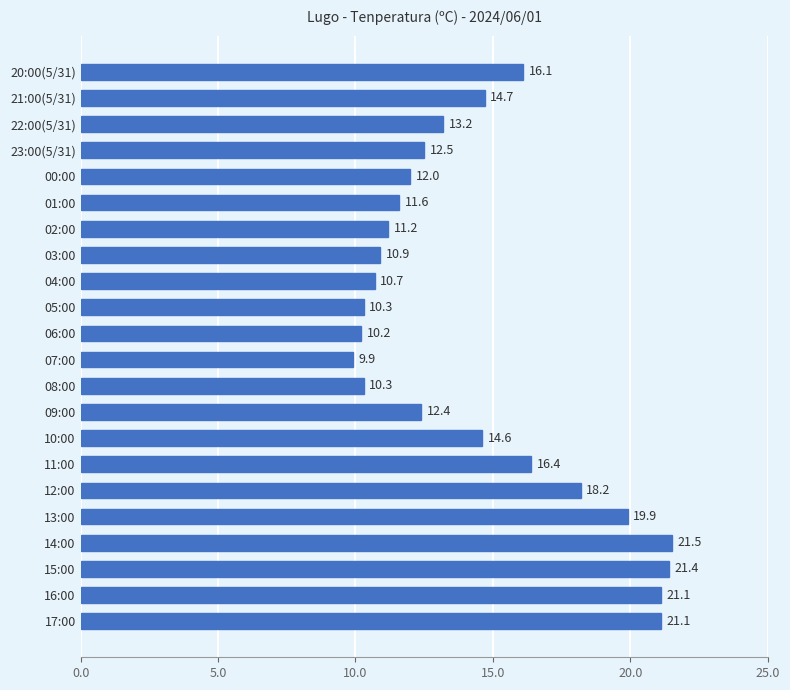

What is the difference between the maximum and second lowest values?

11.3